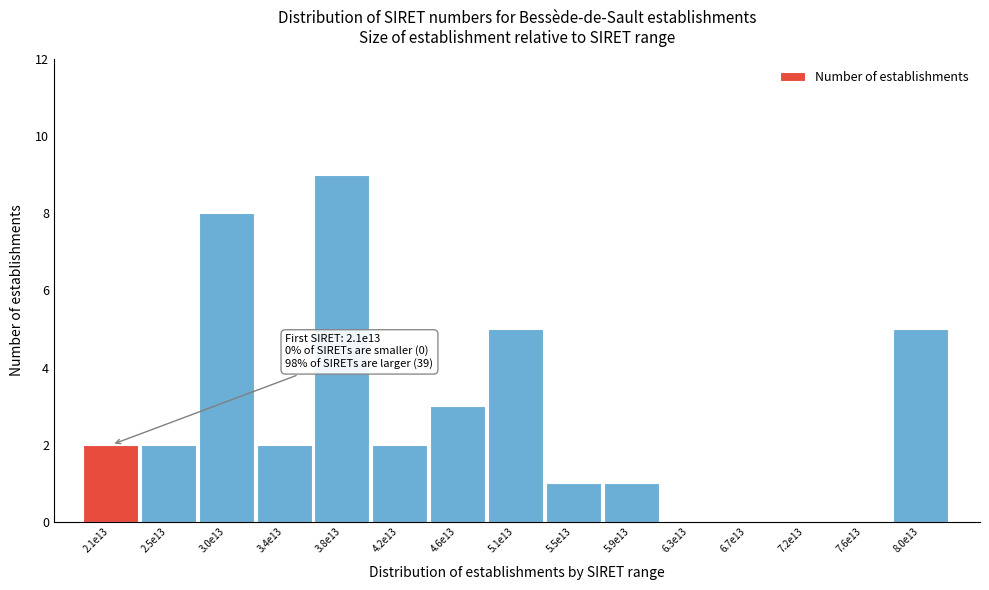

The value at 6.3e13 is 0. True or false?

True